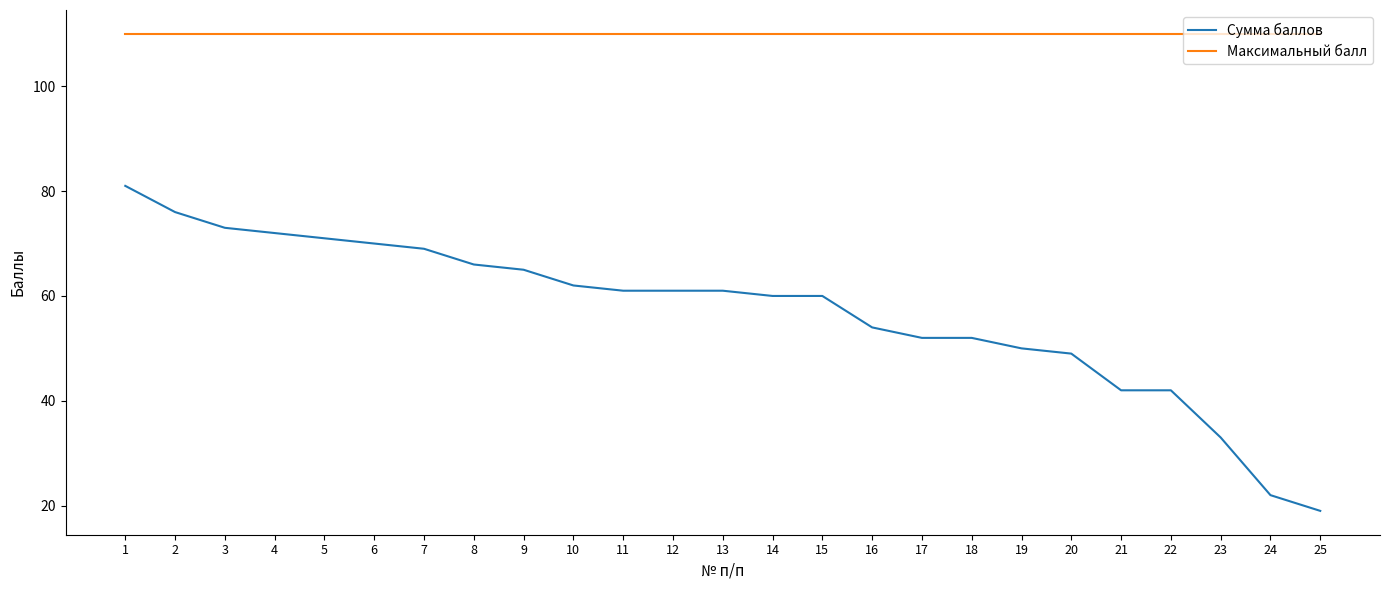

At 22, list the series in order from smallest to largest.

Сумма баллов, Максимальный балл